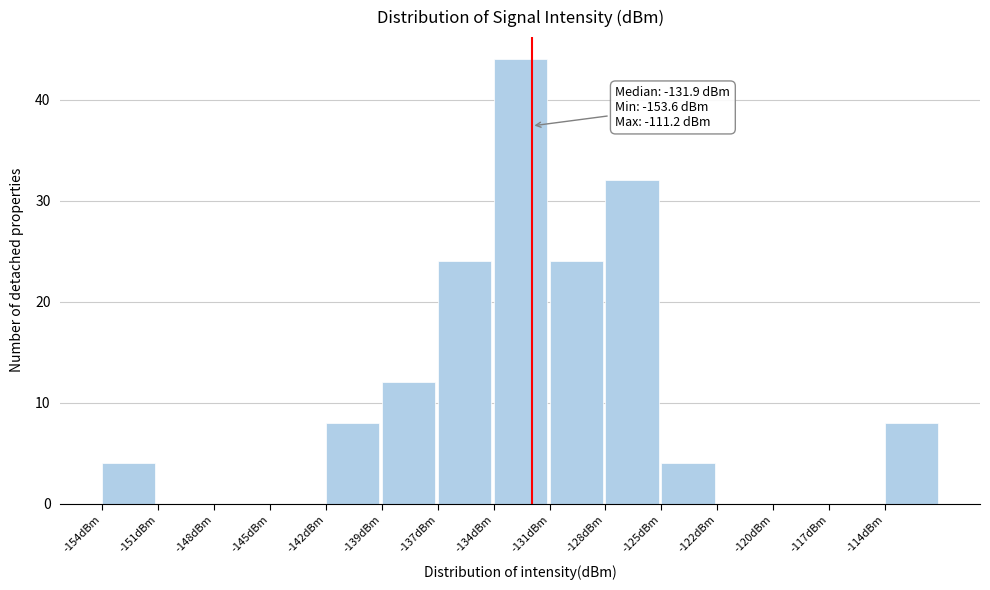

Reading right to left, what are all the values shown in this chart?

-114dBm=8	-117dBm=0	-120dBm=0	-122dBm=0	-125dBm=4	-128dBm=32	-131dBm=24	-134dBm=44	-137dBm=24	-139dBm=12	-142dBm=8	-145dBm=0	-148dBm=0	-151dBm=0	-154dBm=4